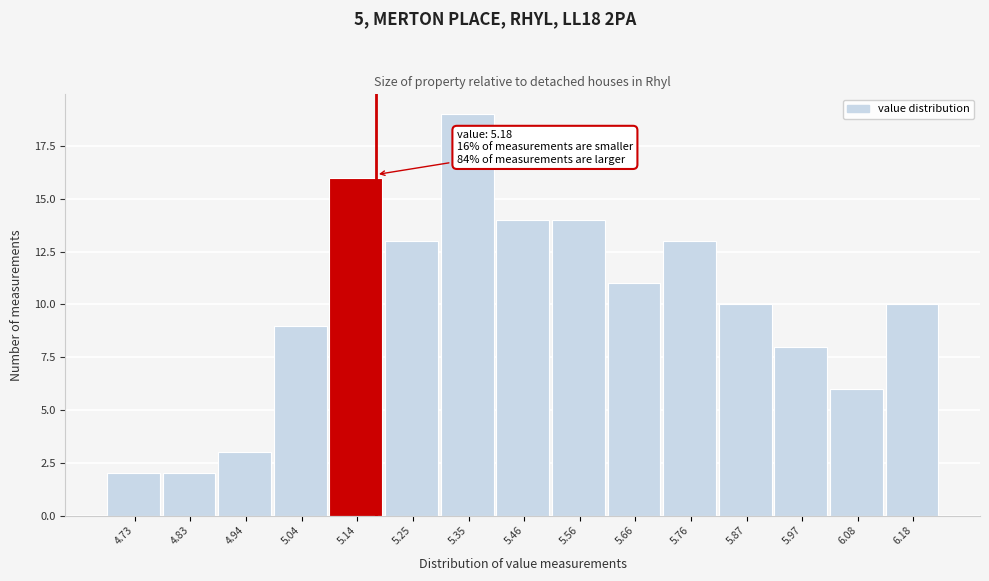

Which range on the x-axis has the tallest bar?

5.30 to 5.40